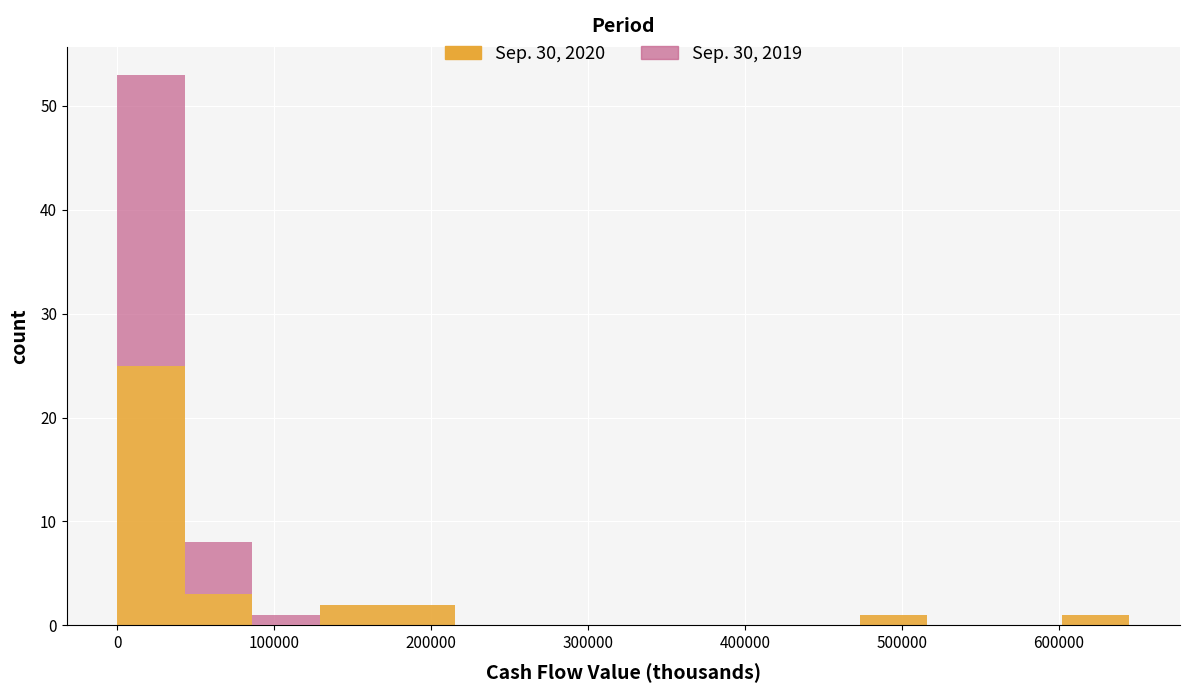

Reading left to right, transcribe this chart: for each stacked bar, give the range it covers on the x-axis and its total height. Neither the bar edges nor the heights are printed on the chart, so give them approximately, as read against the axes.

0 to 40000: 53
40000 to 90000: 8
90000 to 130000: 1
130000 to 170000: 2
170000 to 210000: 2
210000 to 260000: 0
260000 to 300000: 0
300000 to 340000: 0
340000 to 390000: 0
390000 to 430000: 0
430000 to 470000: 0
470000 to 520000: 1
520000 to 560000: 0
560000 to 600000: 0
600000 to 640000: 1